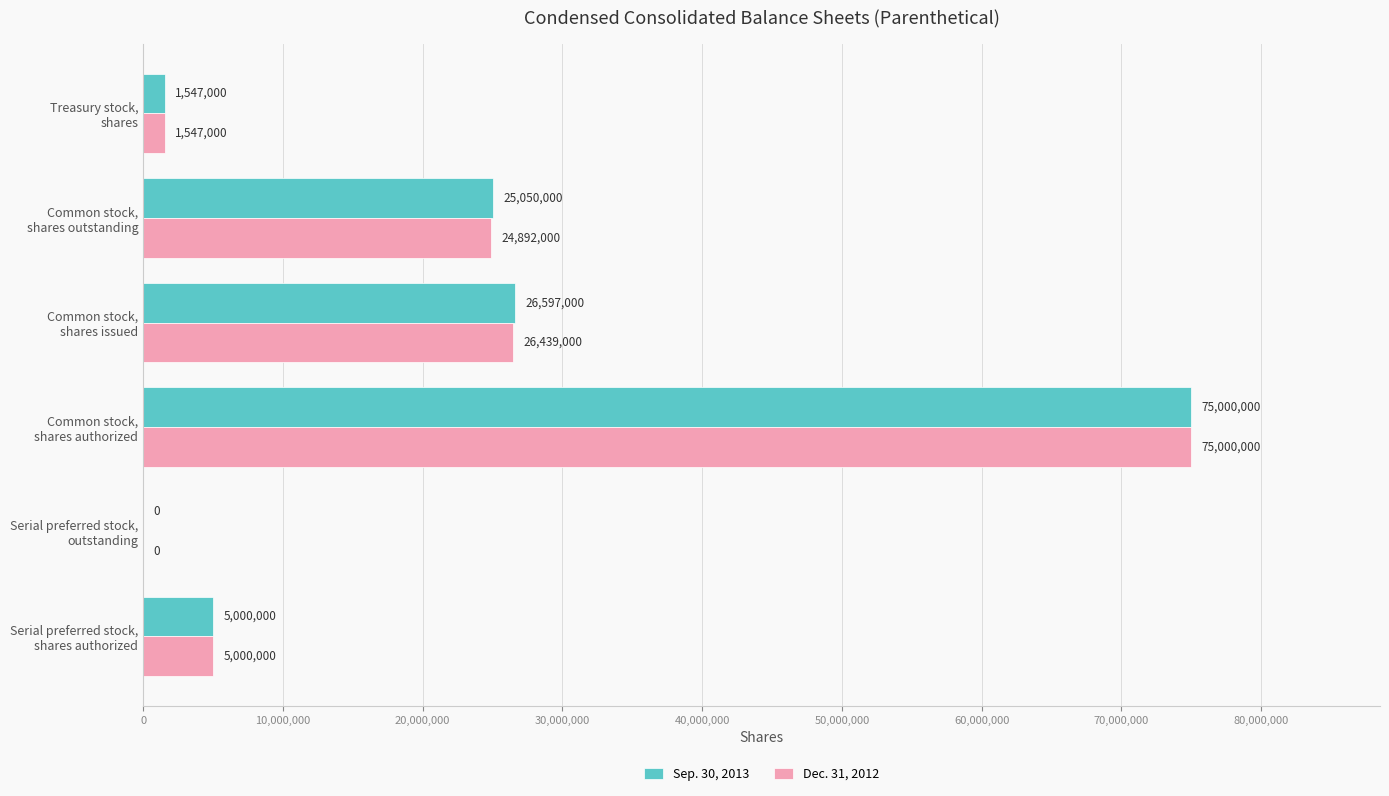

What is the maximum value shown in the chart?

75000000